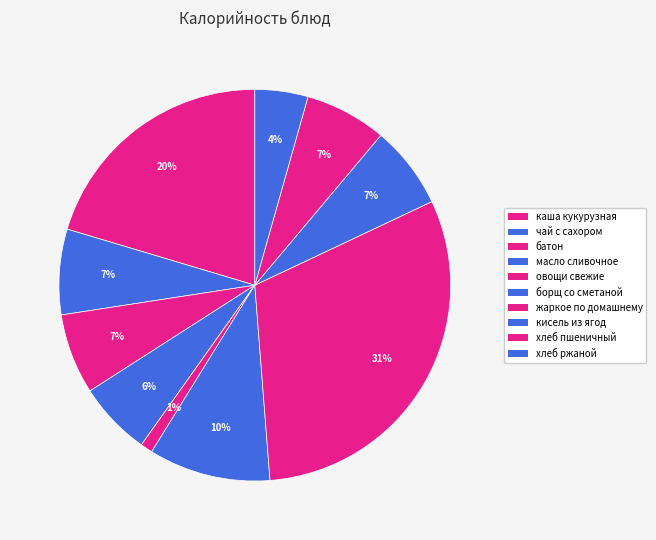

What percentage is NOT represented by хлеб пшеничный?

93.3%